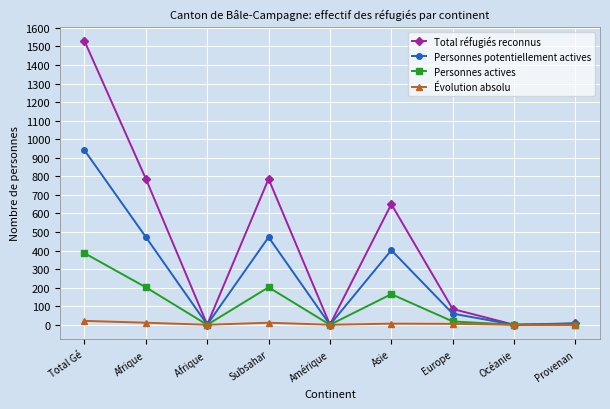

How many values in the Évolution absolu series are below 5?

4